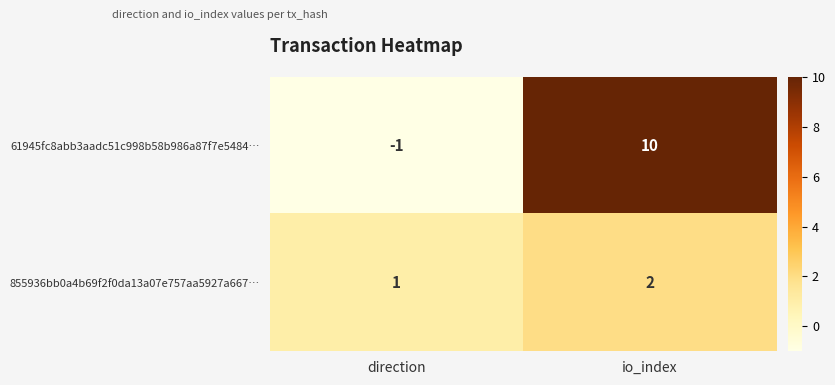

What is the total value across all series at io_index?

12